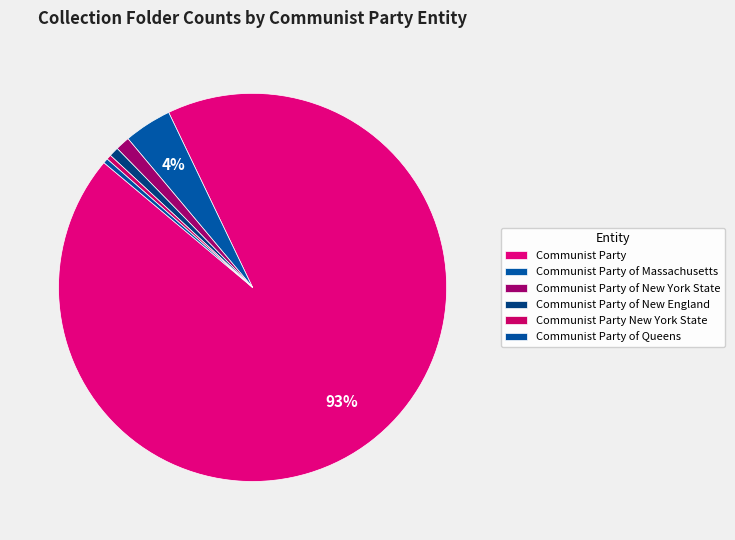

Combined, do Communist Party of New England and Communist Party of Queens account for over 50%?

No